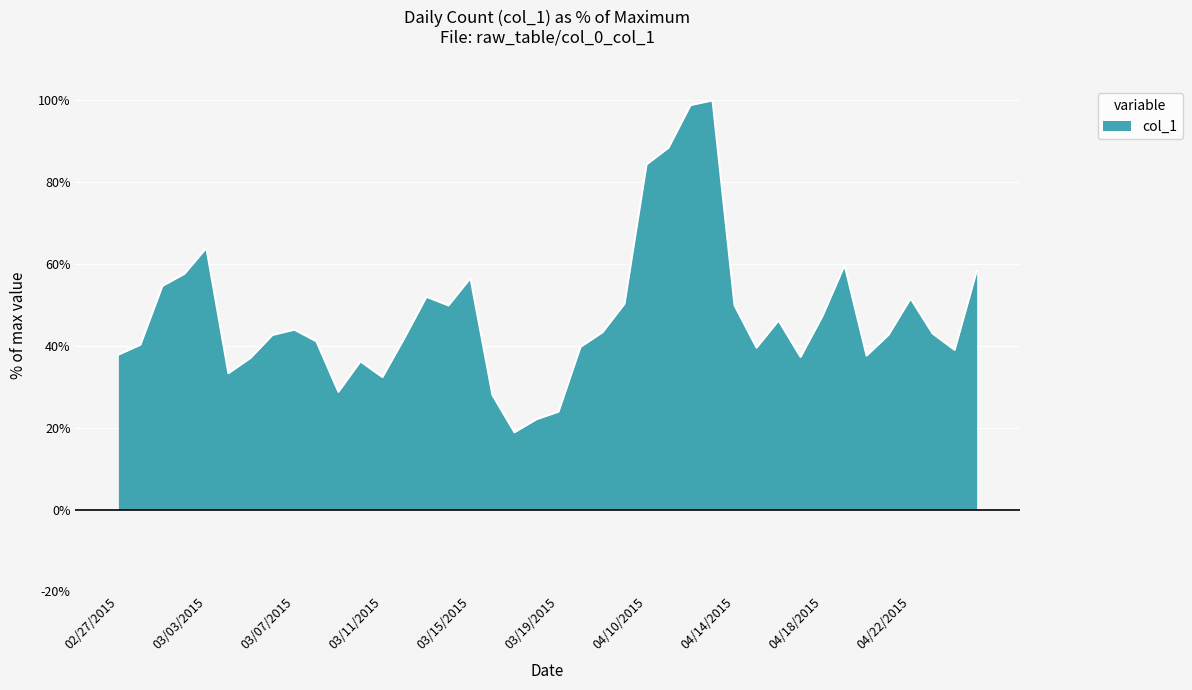

What is the minimum value shown in the chart?

18.9